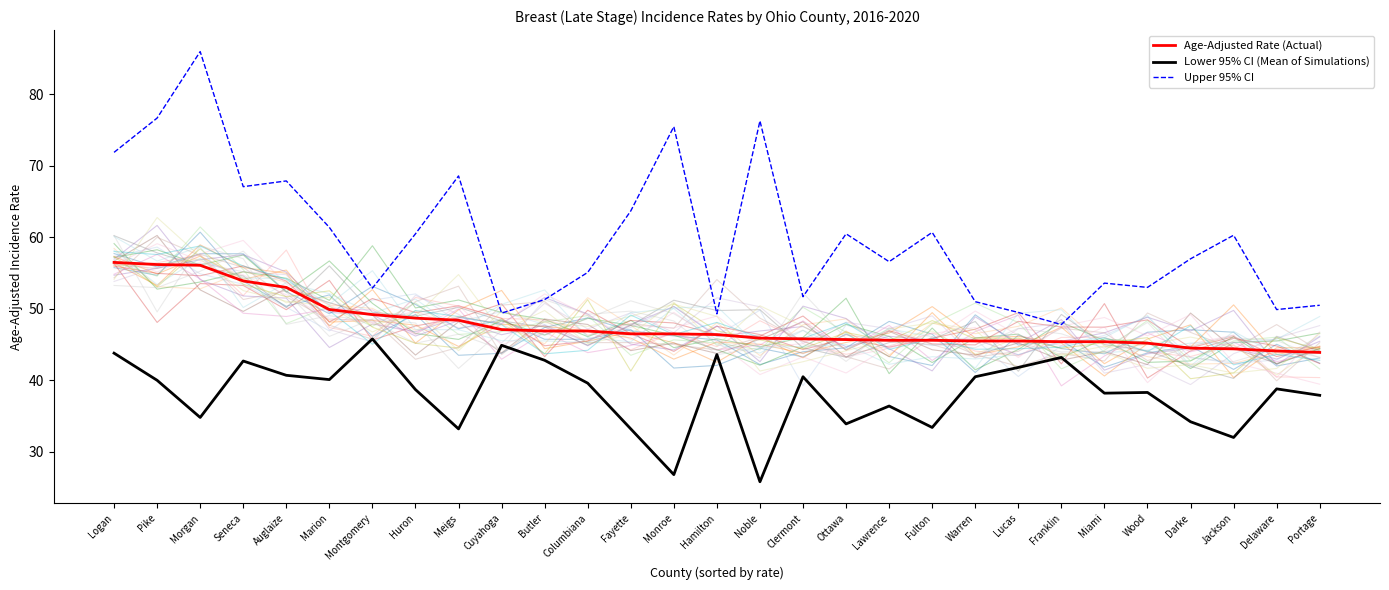

Is it true that Lower 95% CI (Mean of Simulations) equals 34.2 at Darke?

True